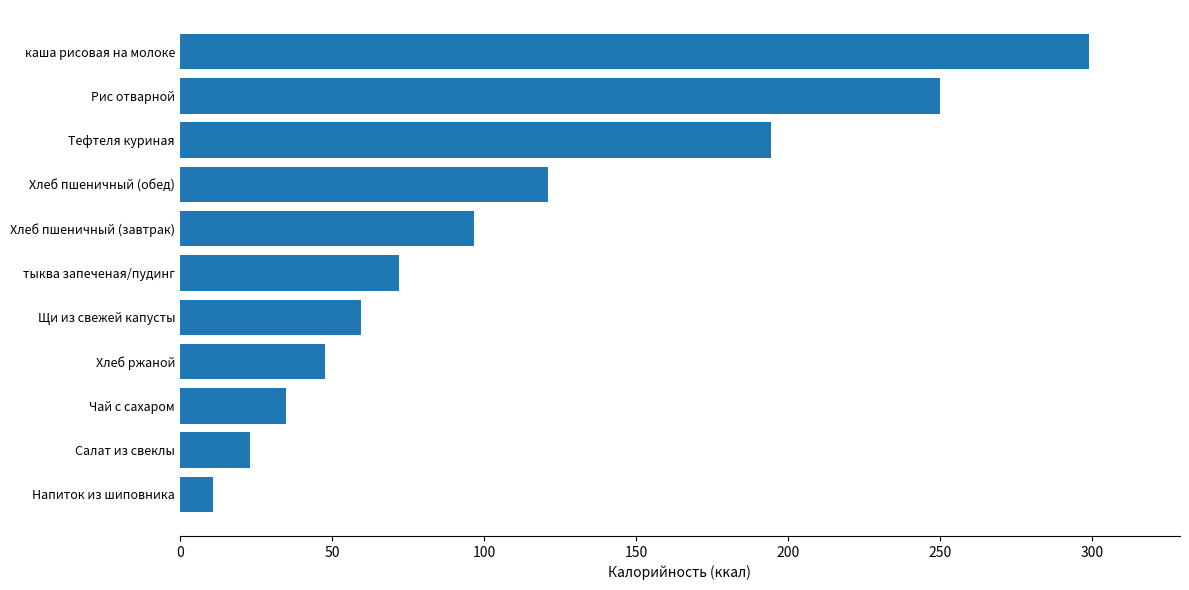

What is the sum of the values at Салат из свеклы and Щи из свежей капусты?

82.8